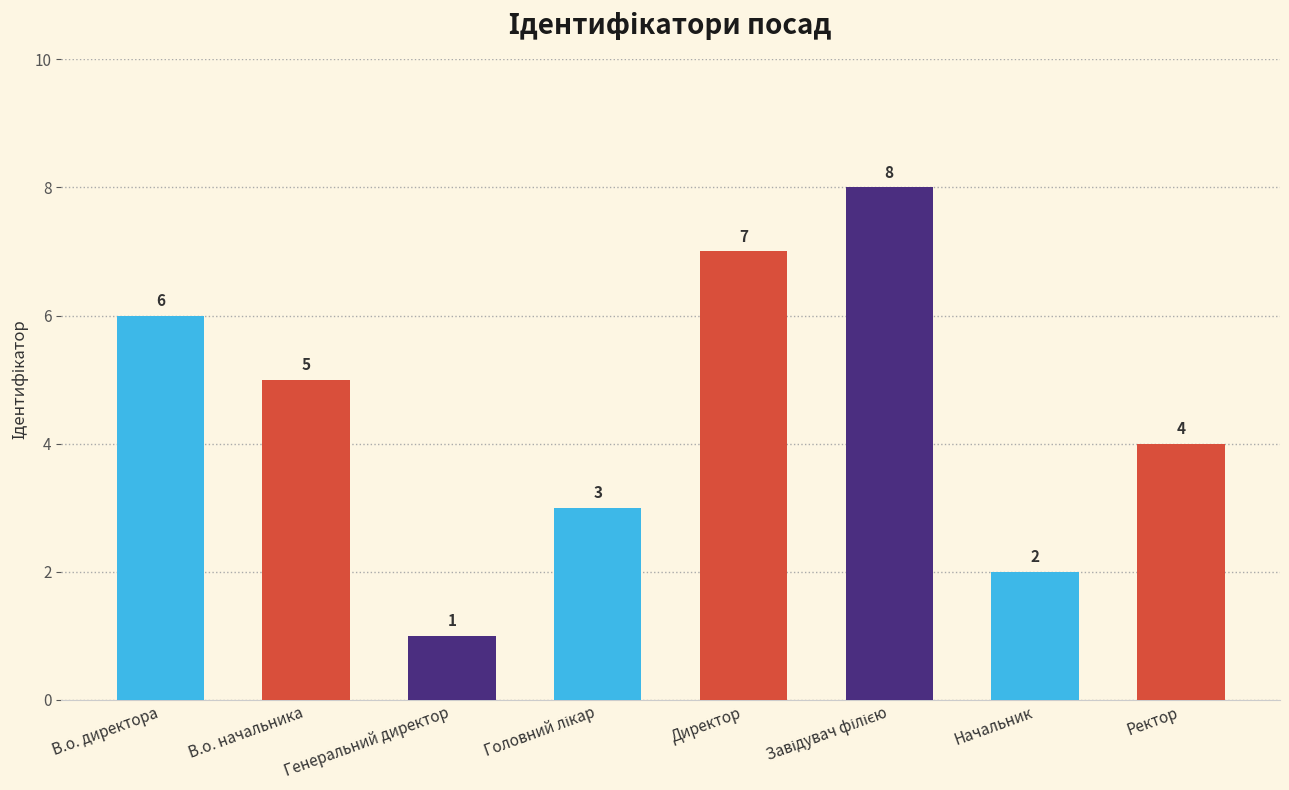

Count the number of data series in this chart.

1